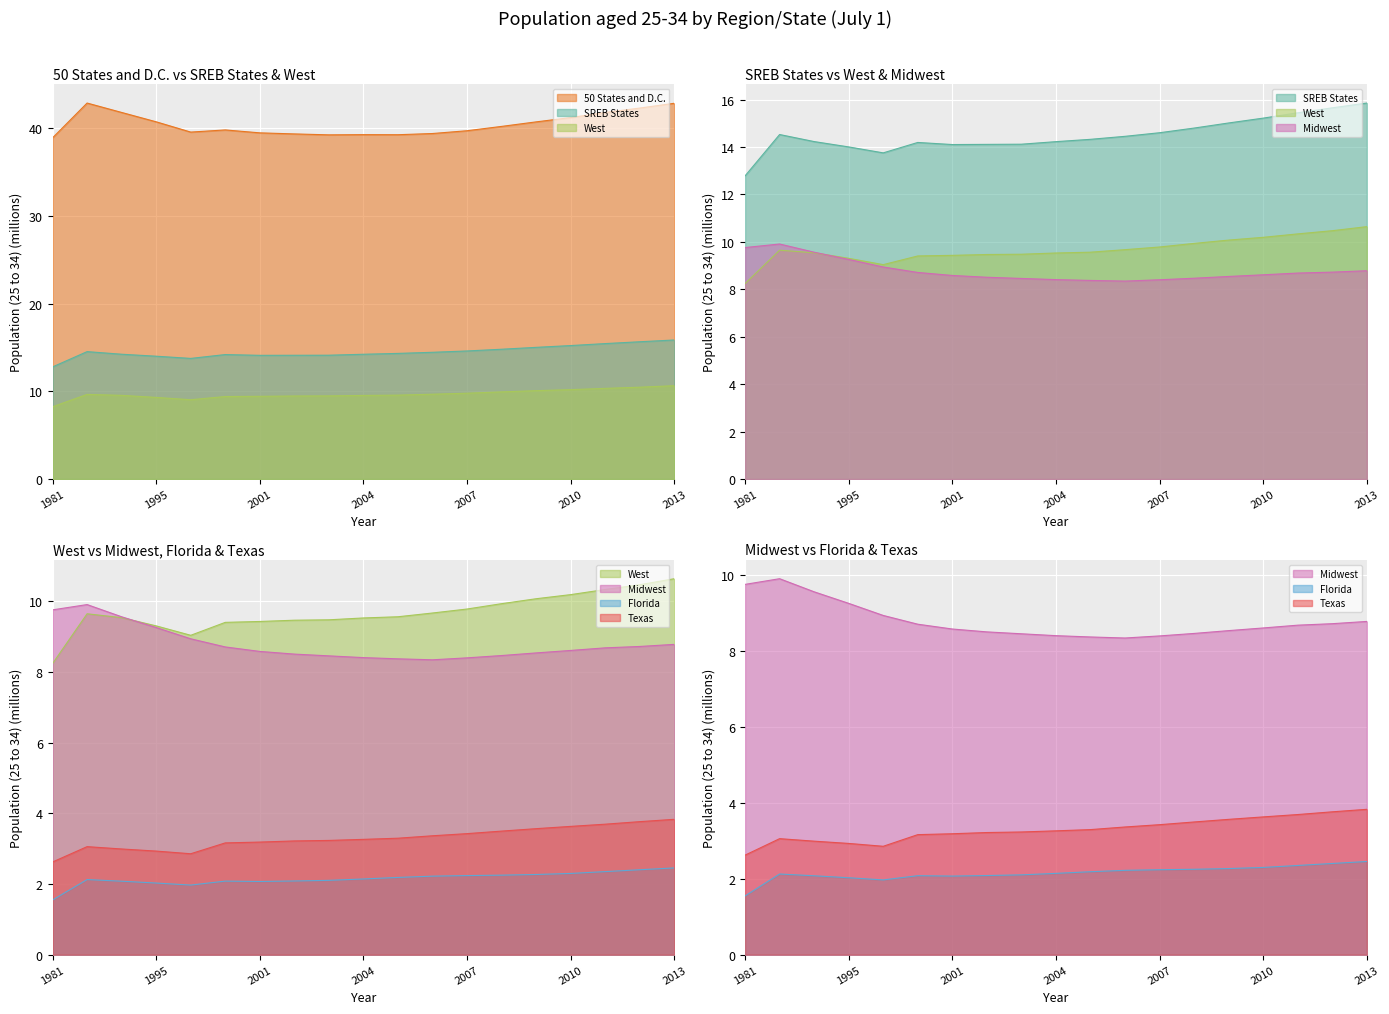

Which series has the largest total across all categories?

50 States and D.C.